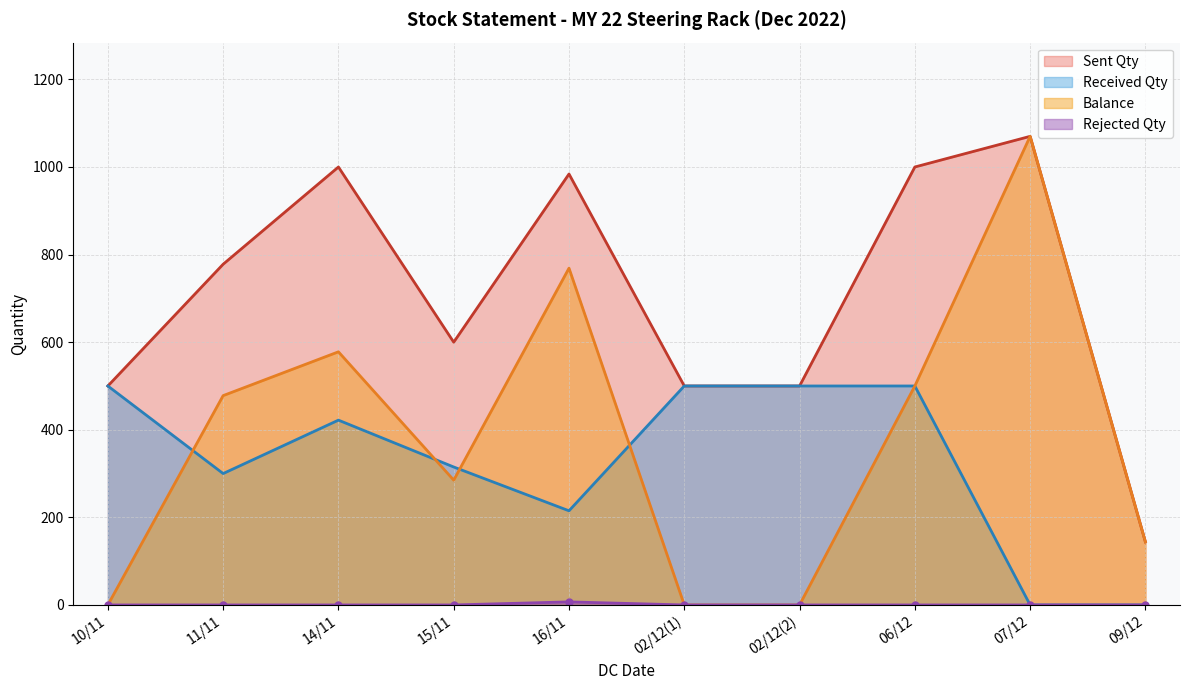

Which has a higher value, 16/11 or 15/11?

16/11